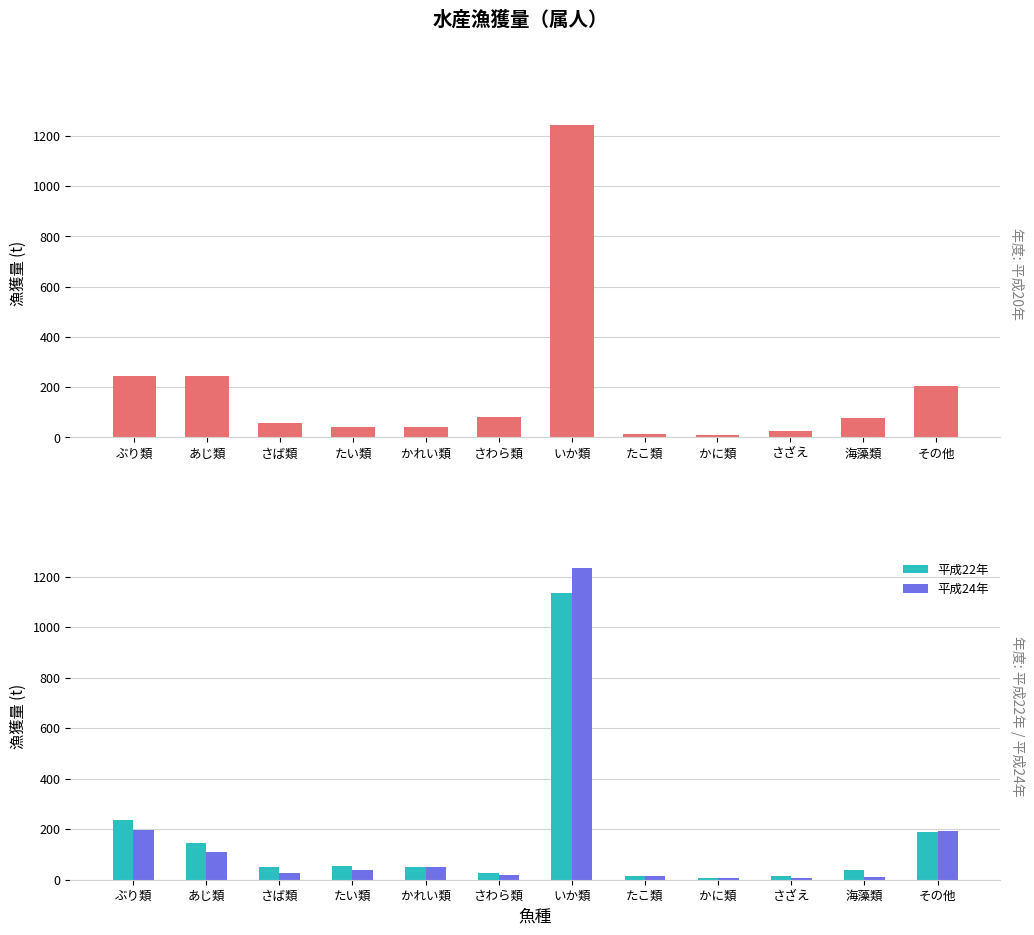

What is the highest value of the 平成24年 series?

1235